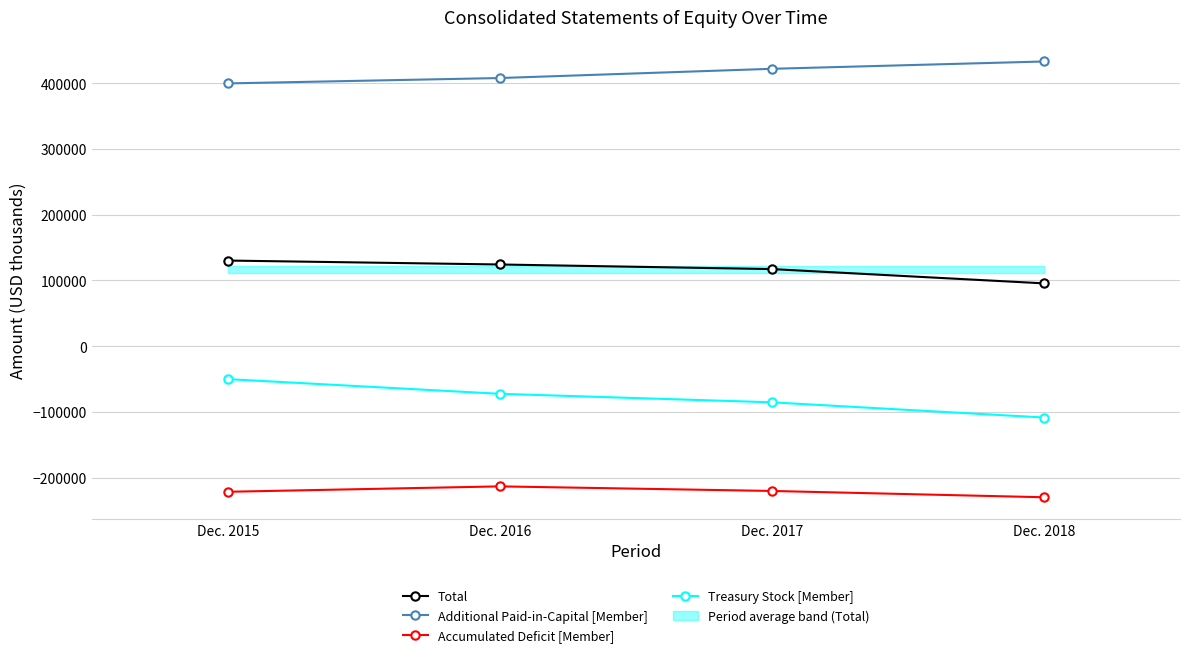

What is the value of the Additional Paid-in-Capital [Member] point at the 2nd from the left?

407622